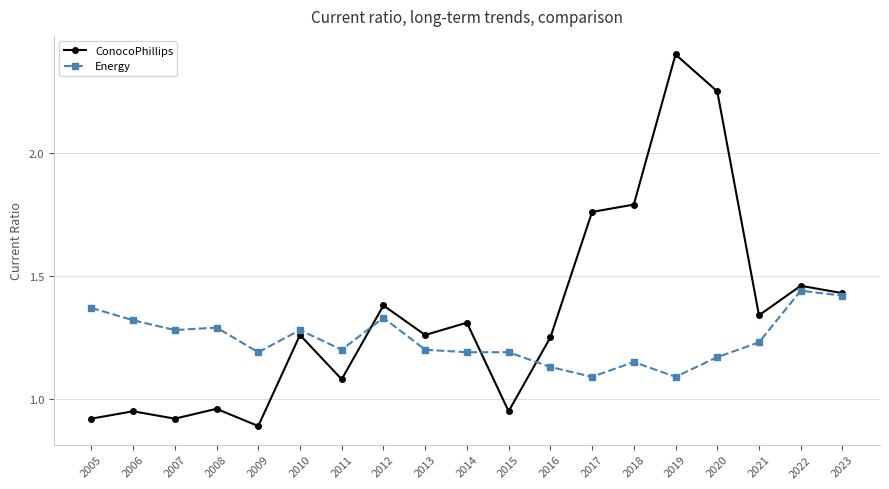

Which category has the highest value in the ConocoPhillips series?

2019